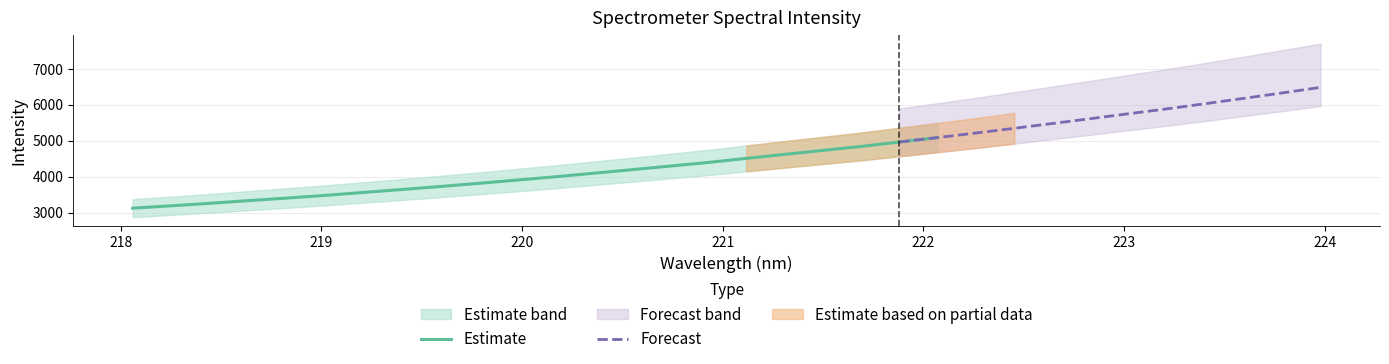

Reading left to right, what are all the values shown in this chart?

218.0596=3121.9	218.2508=3188.1	218.442=3257.0	218.6332=3329.9	218.8244=3401.6	219.0156=3476.3	219.2067=3558.4	219.3979=3639.9	219.589=3723.1	219.7801=3811.0	219.9712=3901.4	220.1623=3993.1	220.3533=4092.1	220.5444=4190.7	220.7354=4291.5	220.9264=4393.3	221.1174=4506.5	221.3083=4617.9	221.4993=4728.9	221.6902=4839.2	221.8812=4962.8	222.0721=5086.8	222.263=5212.9	222.4538=5344.3	222.6447=5477.9	222.8355=5613.3	223.0264=5751.1	223.2172=5886.9	223.408=6030.4	223.5987=6177.7	223.7895=6328.3	223.9802=6482.8